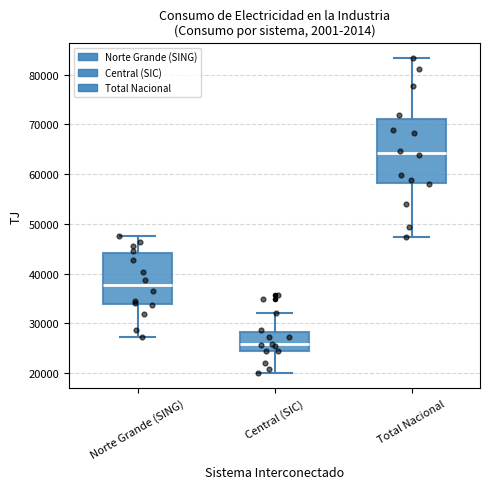

Reading left to right, read every box against the y-axis: the position of its median line, the range the box covers, and the ends of its whiskers. The values are not printed on the chart, so give them approximately, as read against the axis.

Norte Grande (SING): median 38000, box 34000 to 44000, whiskers 27000 to 47000
Central (SIC): median 26000, box 24000 to 28000, whiskers 20000 to 32000
Total Nacional: median 64000, box 58000 to 71000, whiskers 47000 to 83000